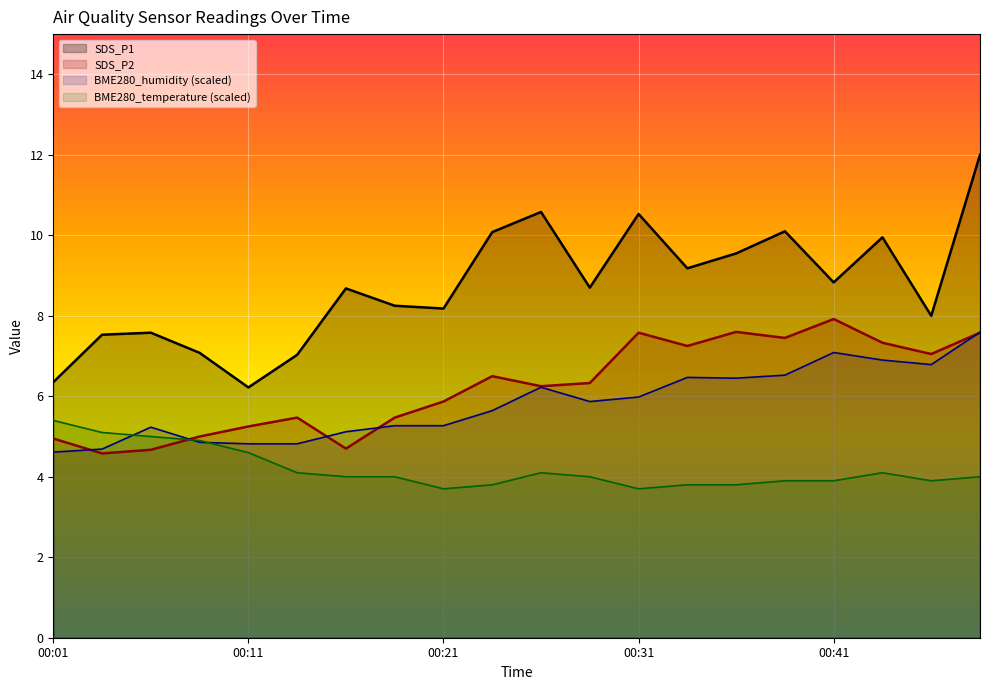

Between 00:49 and 00:13, which is larger?

00:49